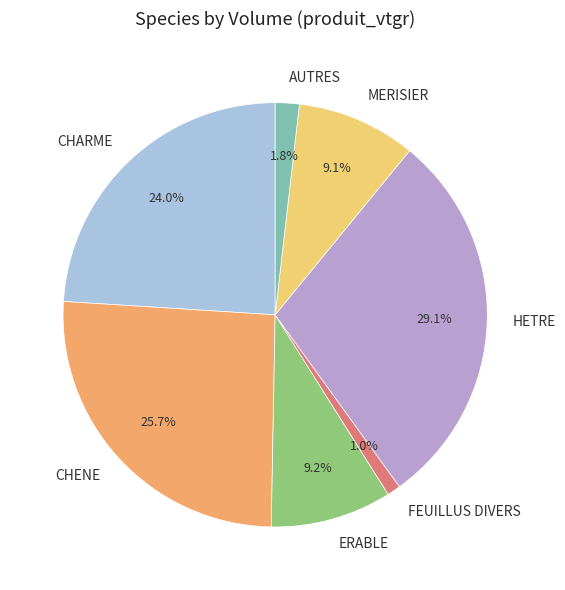

Is it true that FEUILLUS DIVERS is 1% of the pie?

True